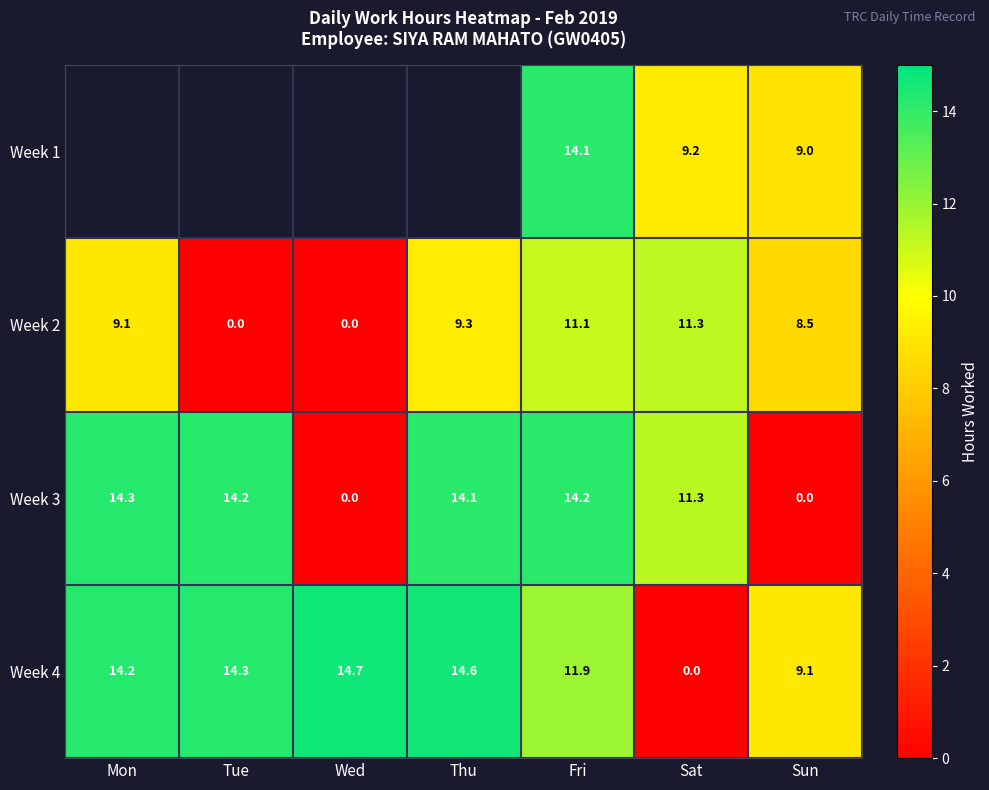

What is the sum of the Week 4 values at Sun and Thu?

23.7